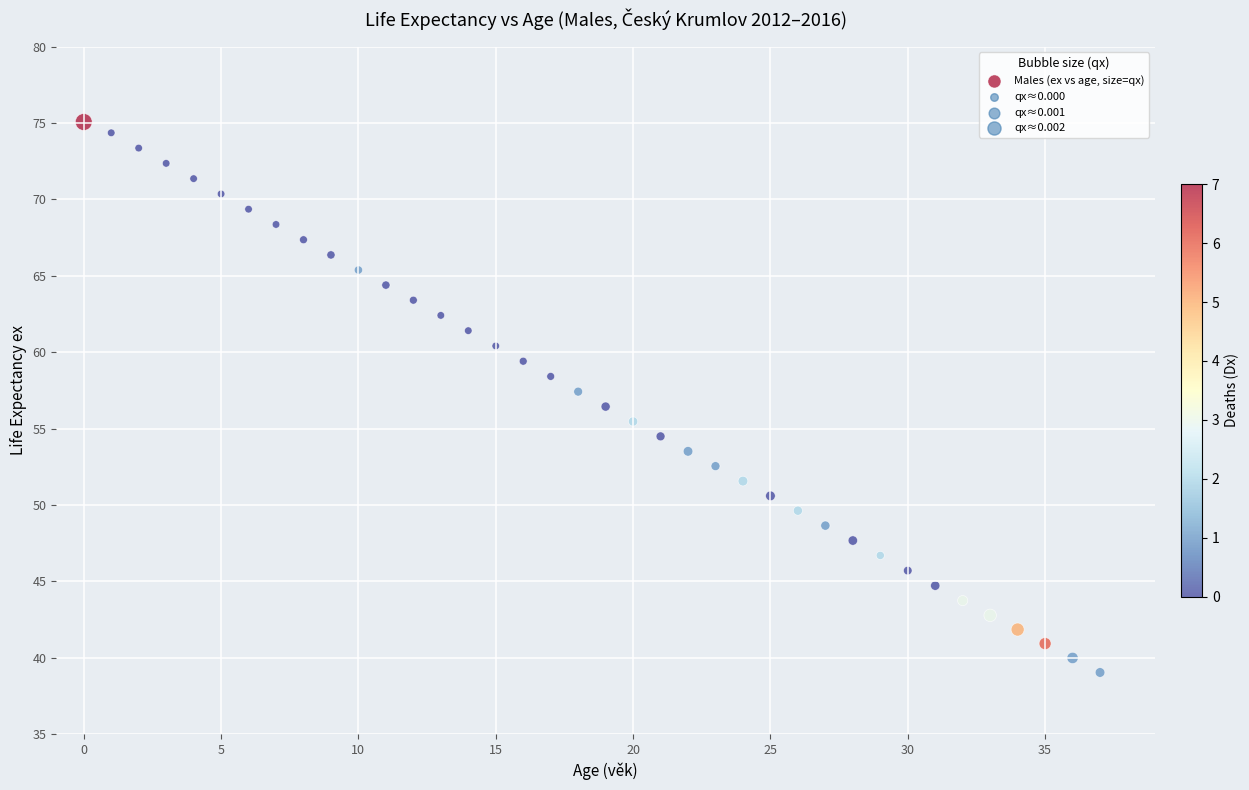

What is the range of Y values (max minus min)?

36.0